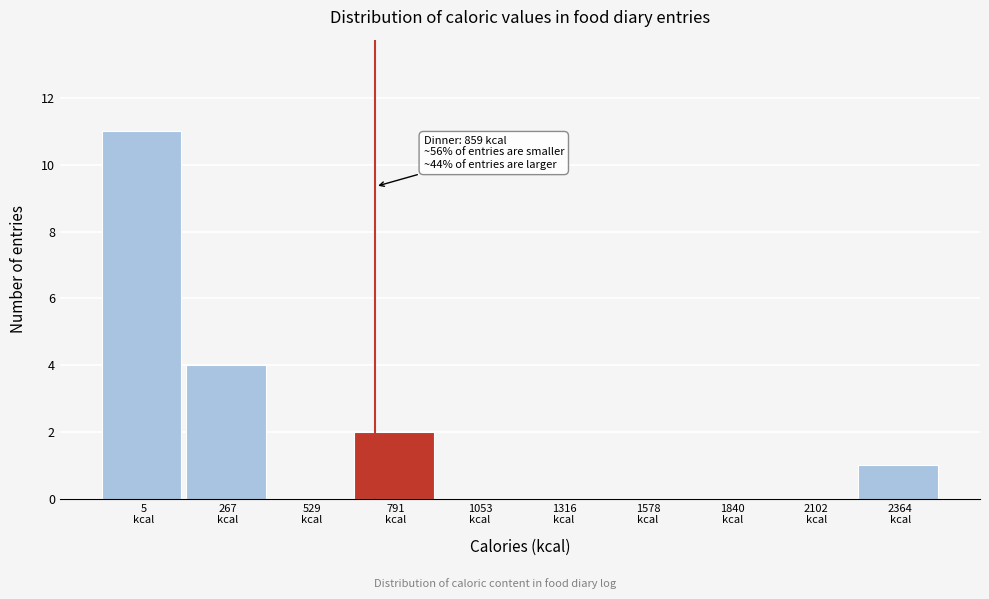

What is the maximum value shown in the chart?

11